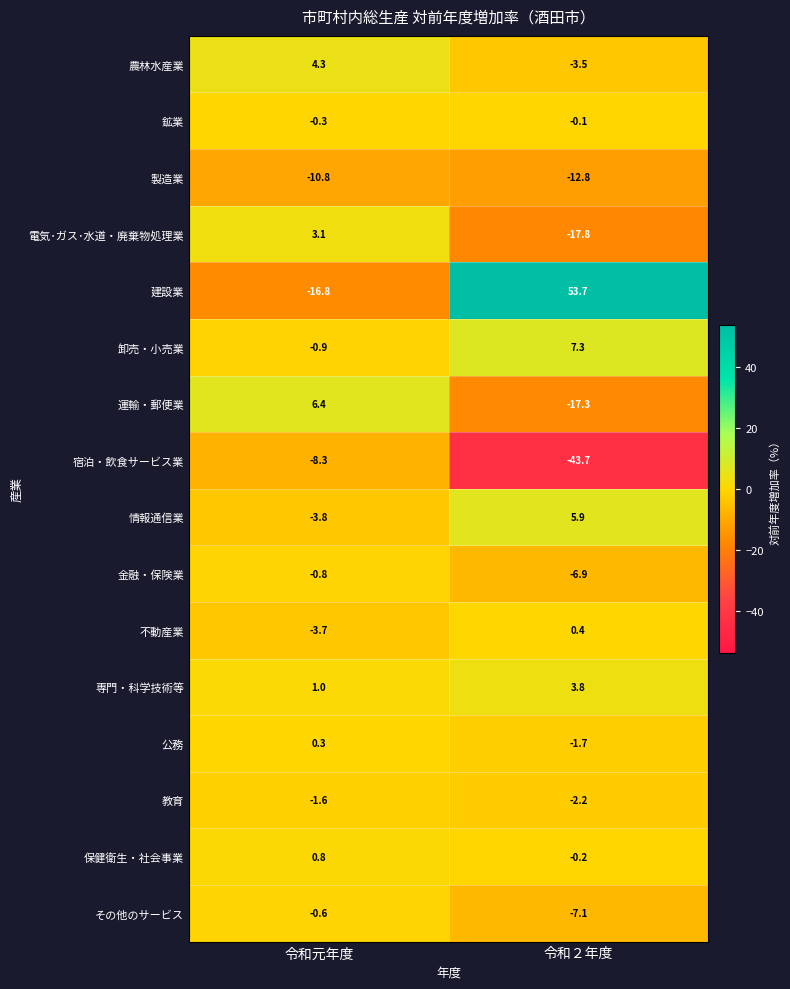

Rank the series at 令和２年度 from highest to lowest value.

建設業, 卸売・小売業, 情報通信業, 専門・科学技術等, 不動産業, 鉱業, 保健衛生・社会事業, 公務, 教育, 農林水産業, 金融・保険業, その他のサービス, 製造業, 運輸・郵便業, 電気･ガス･水道・廃棄物処理業, 宿泊・飲食サービス業